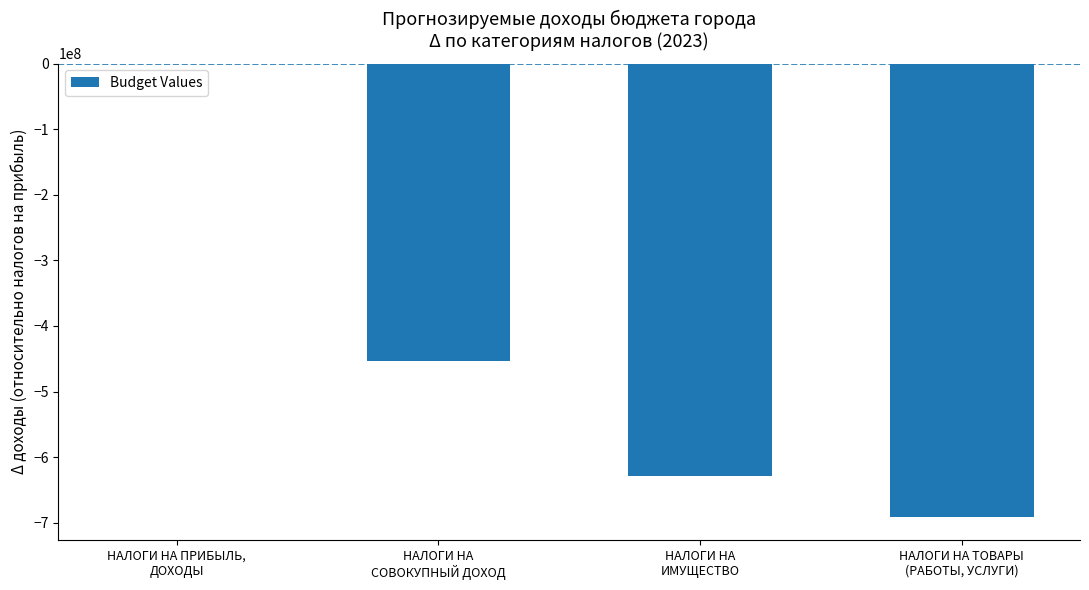

What is the sum of all values?

-1773557026.0